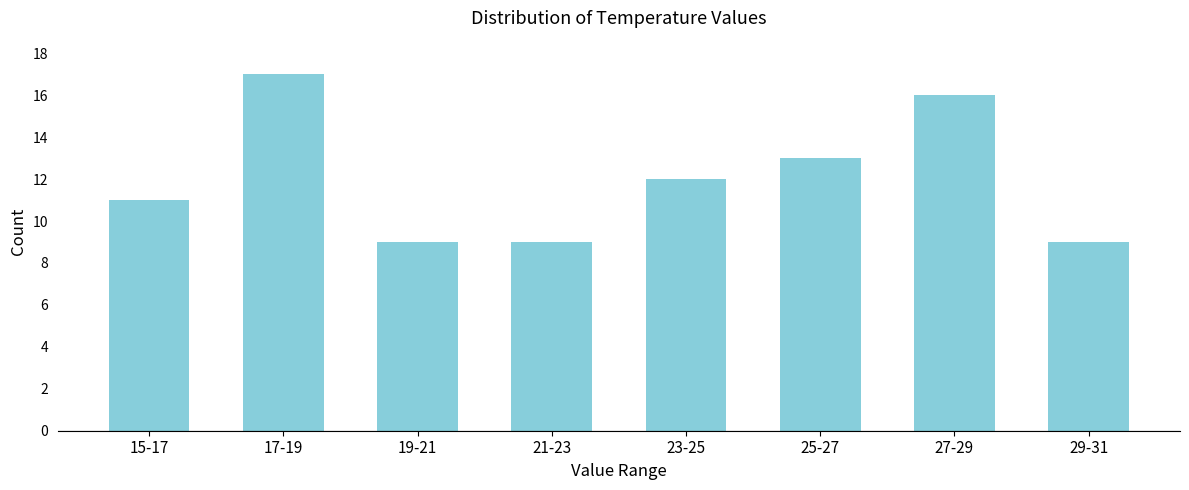

Reading left to right, what are all the values shown in this chart?

15-17=11	17-19=17	19-21=9	21-23=9	23-25=12	25-27=13	27-29=16	29-31=9